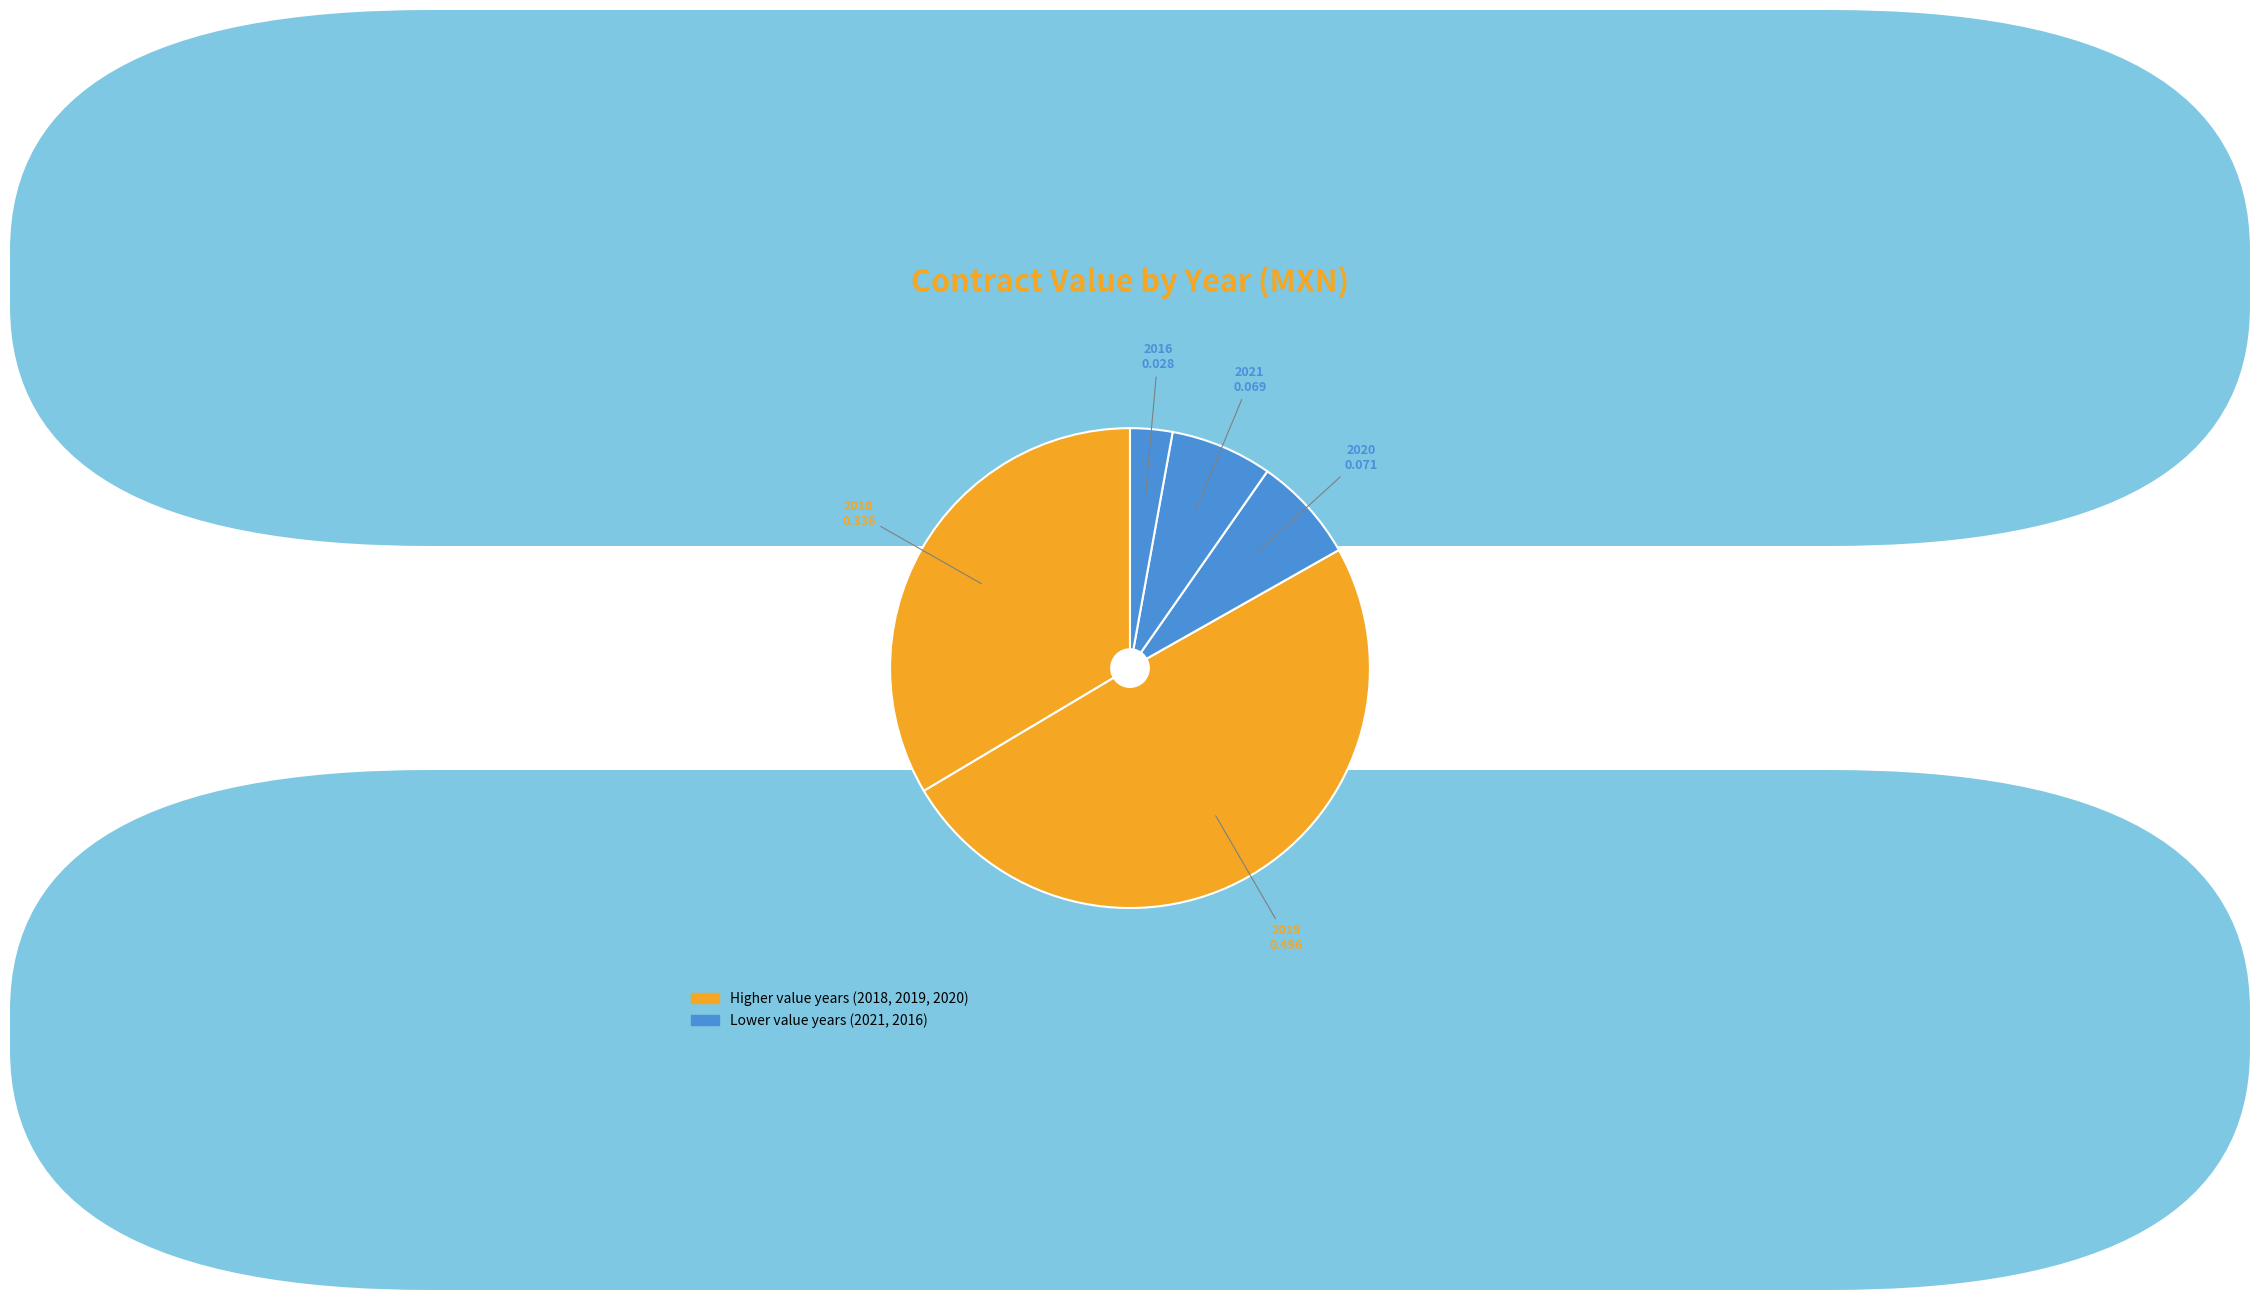

How many slices are in this pie chart?

5